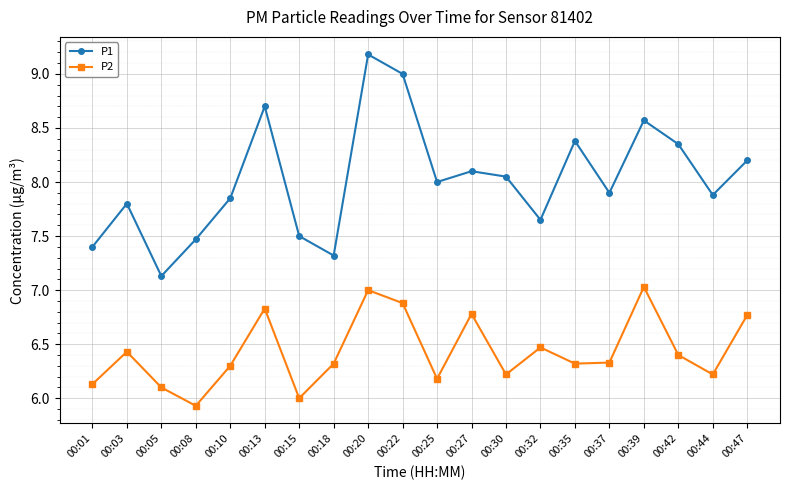

How many interior local valleys does the P1 series have?

6